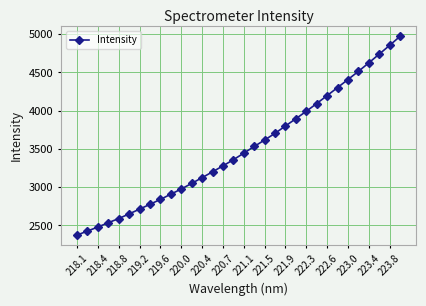

What is the greatest value displayed?

4971.5